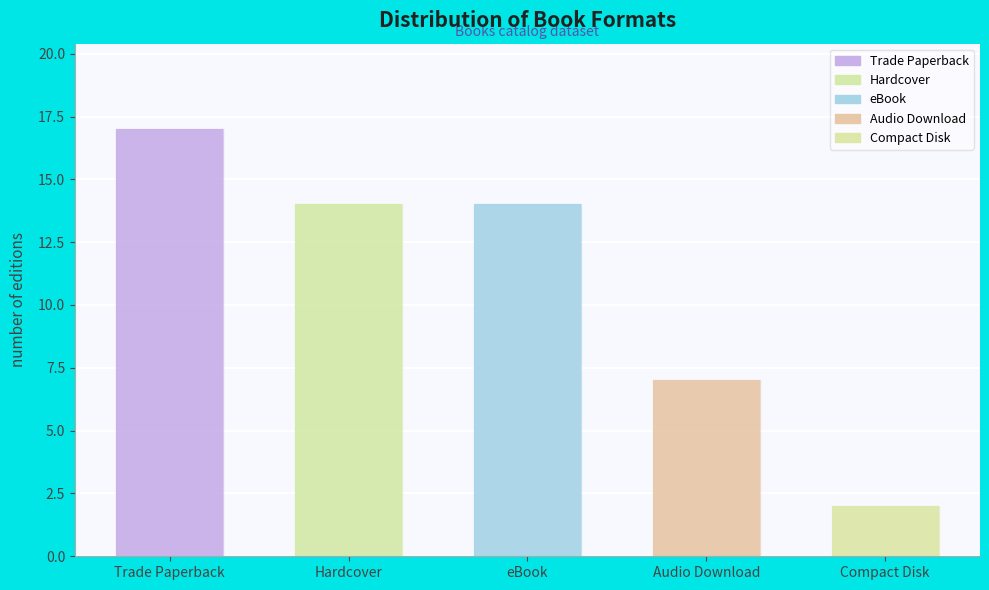

At which label is the value closest to 9?

Audio Download